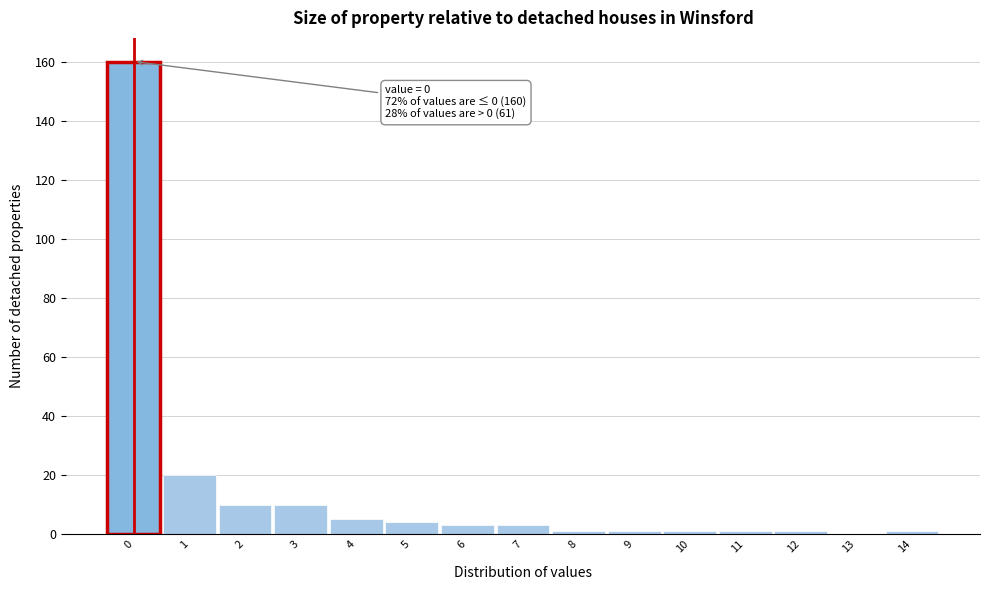

Reading right to left, what are all the values shown in this chart?

14=1	13=0	12=1	11=1	10=1	9=1	8=1	7=3	6=3	5=4	4=5	3=10	2=10	1=20	0=160